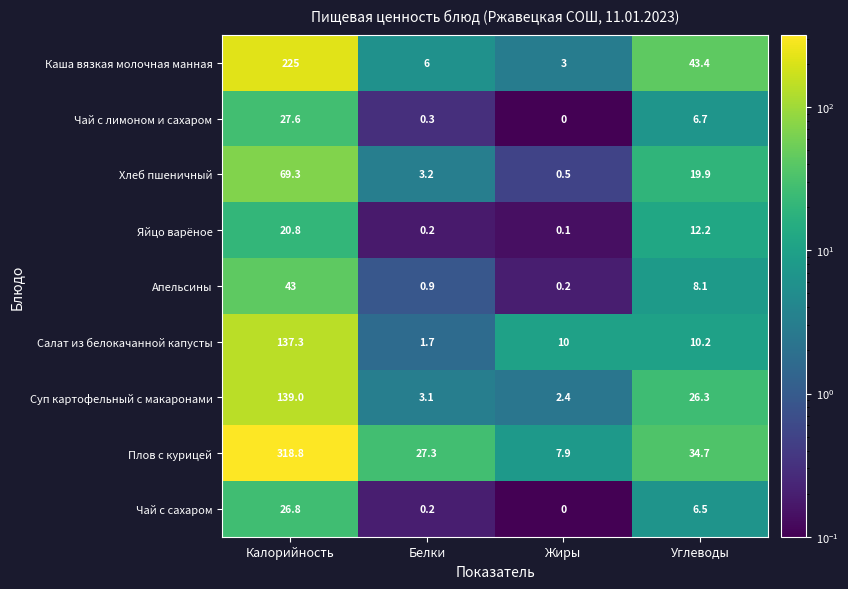

At which label does Суп картофельный с макаронами first exceed 26?

Калорийность